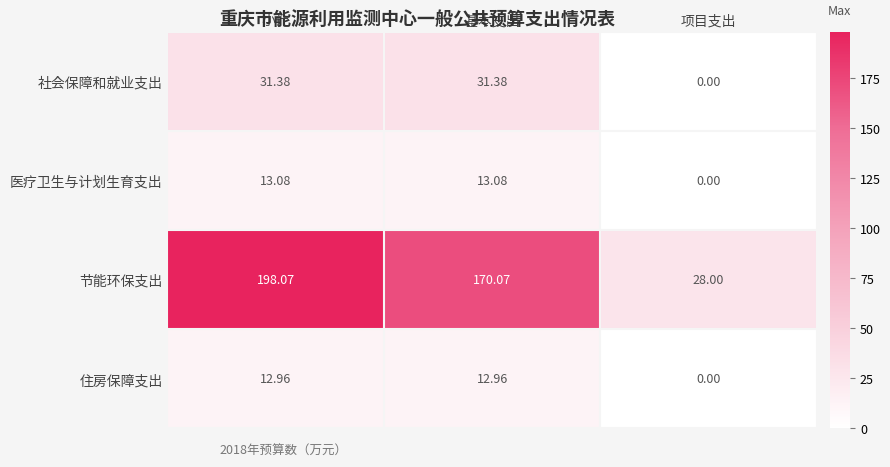

Rank the series by their maximum value, from lowest to highest.

住房保障支出, 医疗卫生与计划生育支出, 社会保障和就业支出, 节能环保支出